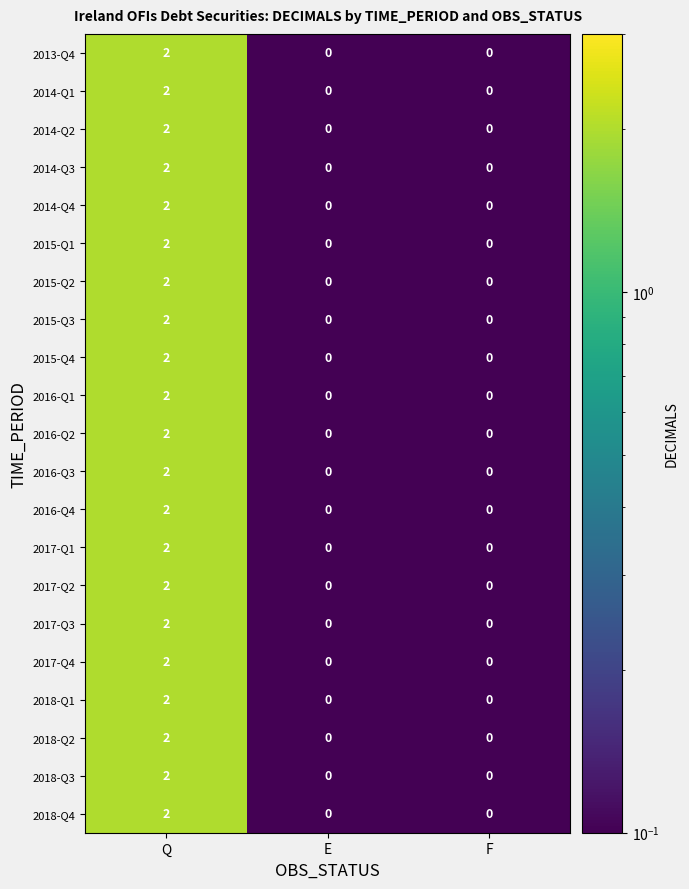

What is the total value across all series at Q?

42